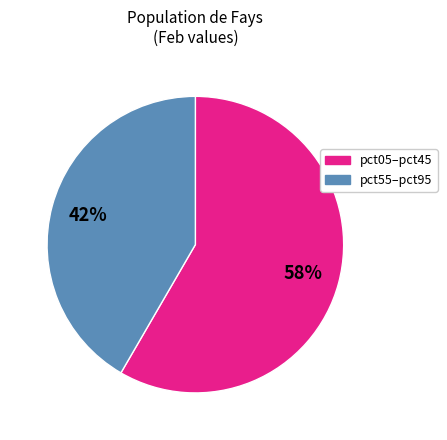

Does any single category account for the majority?

Yes